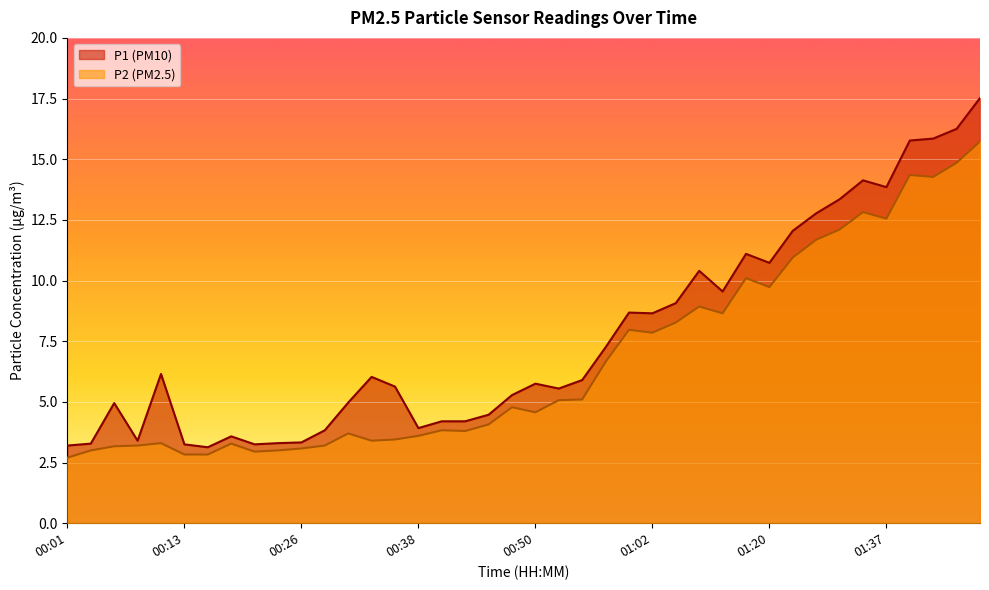

How many distinct data groups are displayed?

2